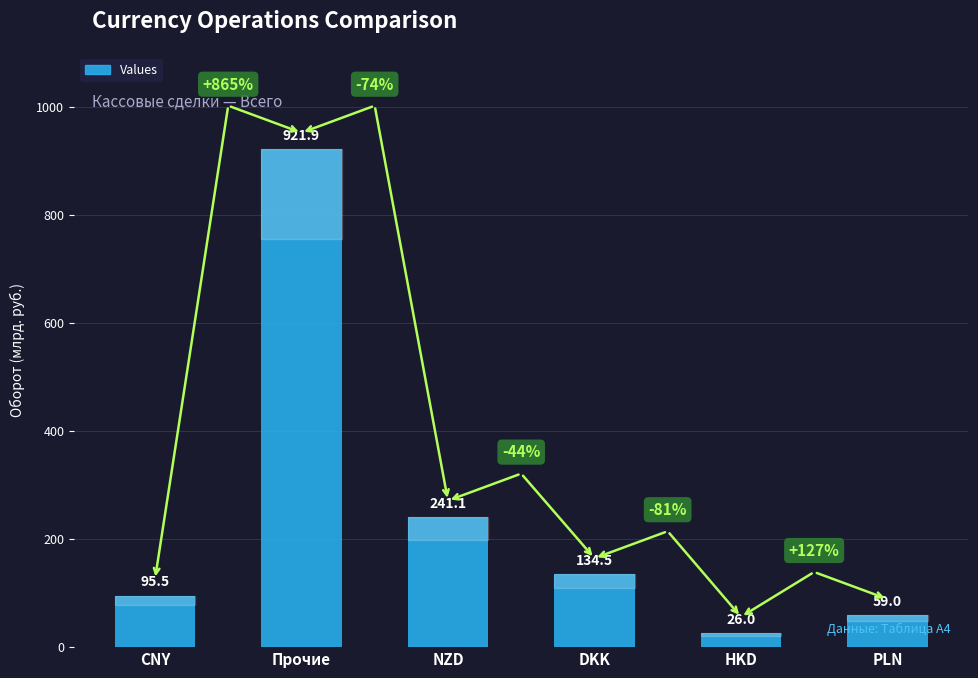

How many bars are there in total?

6